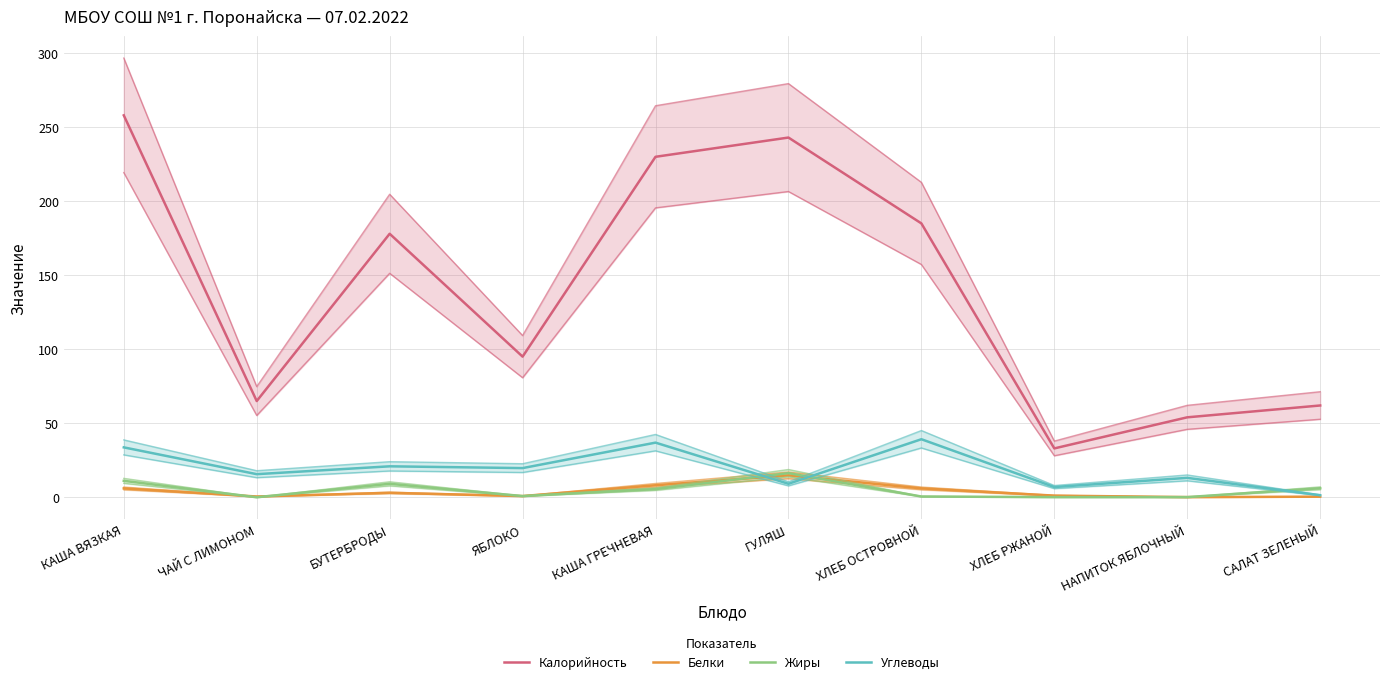

What are all the series names shown in the legend?

Калорийность, Белки, Жиры, Углеводы